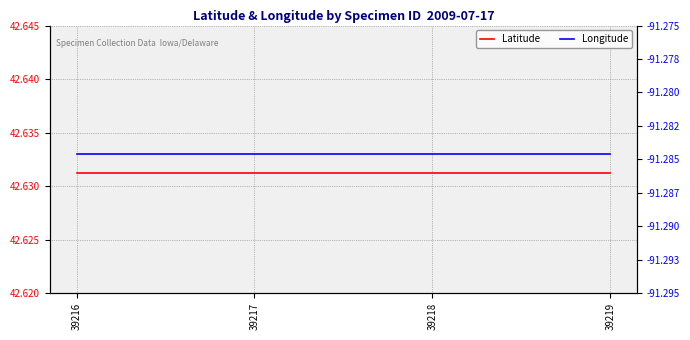

Reading left to right, what are all the values shown in this chart?

Latitude: 39216=42.6	39217=42.6	39218=42.6	39219=42.6
Longitude: 39216=-91.3	39217=-91.3	39218=-91.3	39219=-91.3